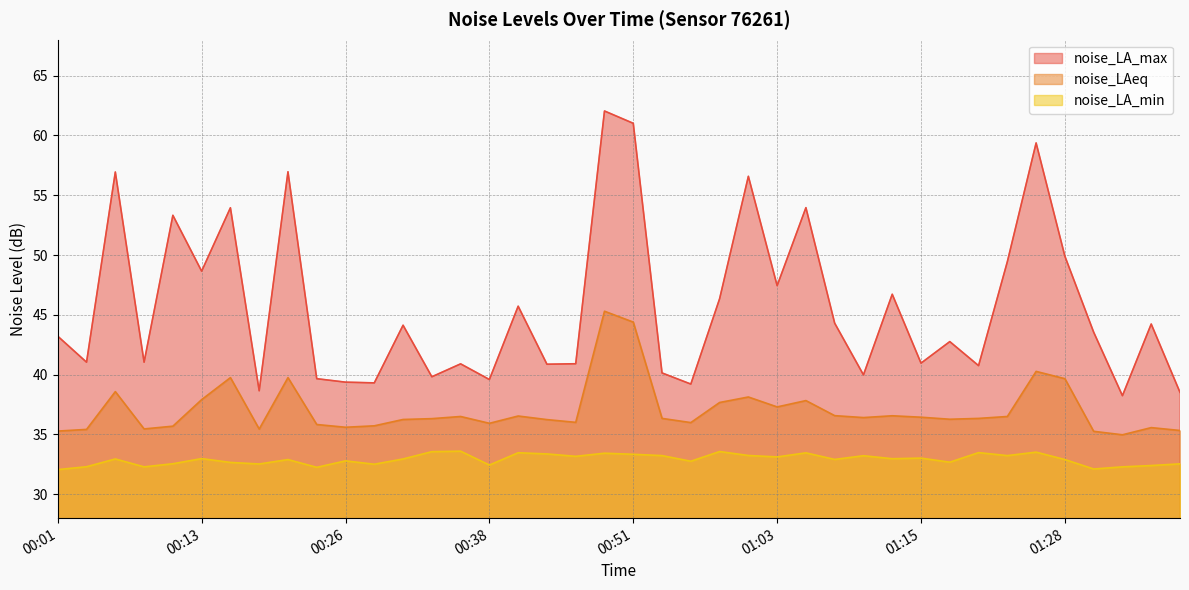

At which label is noise_LA_min closest to 32?

00:01